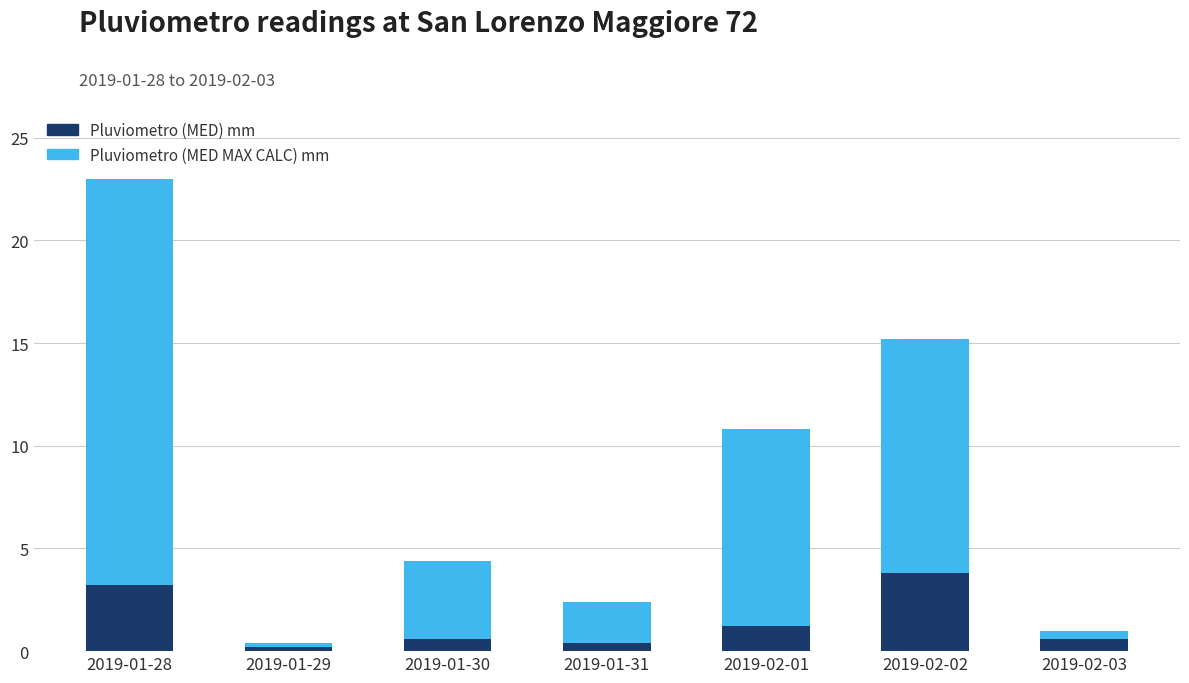

At which category is the sum across all series the highest?

2019-01-28